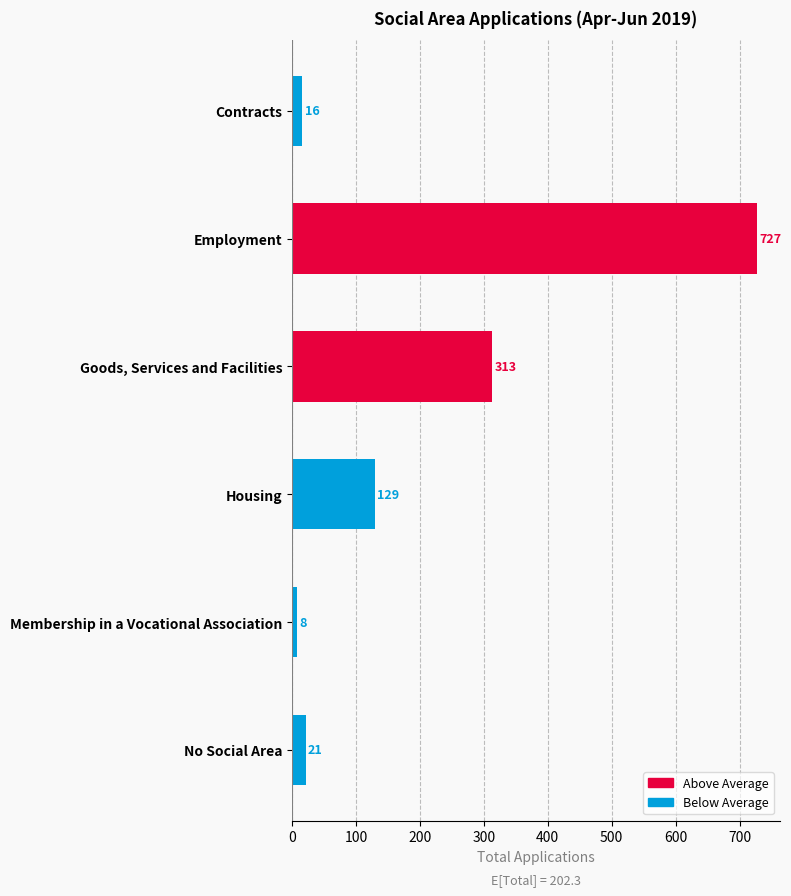

Between No Social Area and Housing, which is larger?

Housing